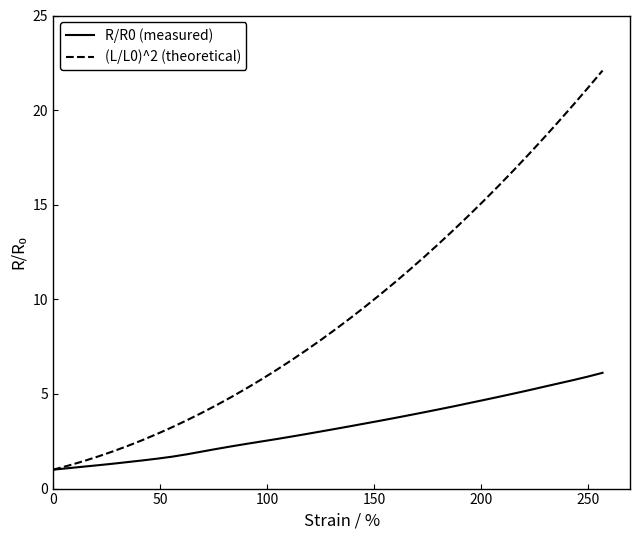

Which series has the widest spread of values?

(L/L0)^2 (theoretical)